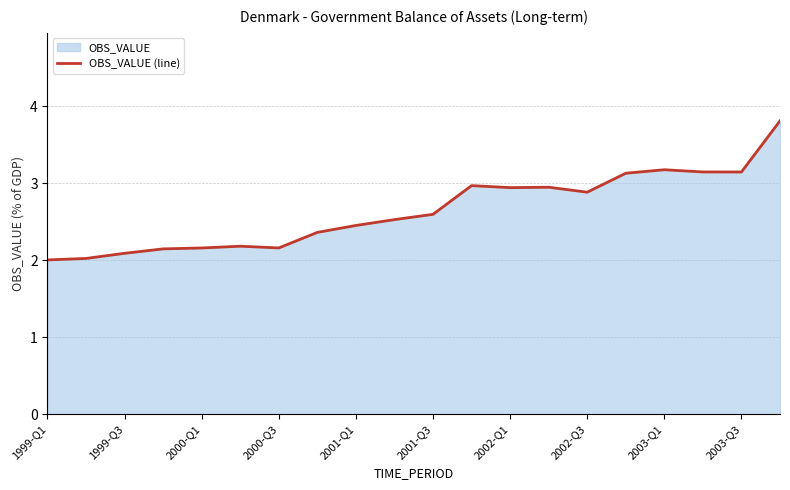

What is the minimum value shown in the chart?

2.0